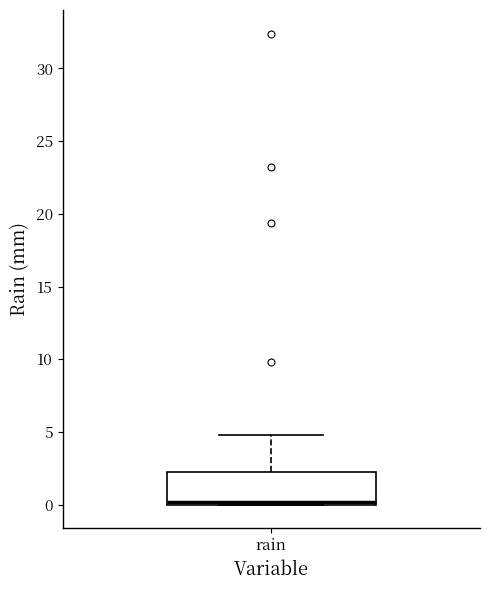

Where is the lower edge of the box for rain on the y-axis? The values are not printed on the chart, so give them approximately, as read against the axis.

0.0